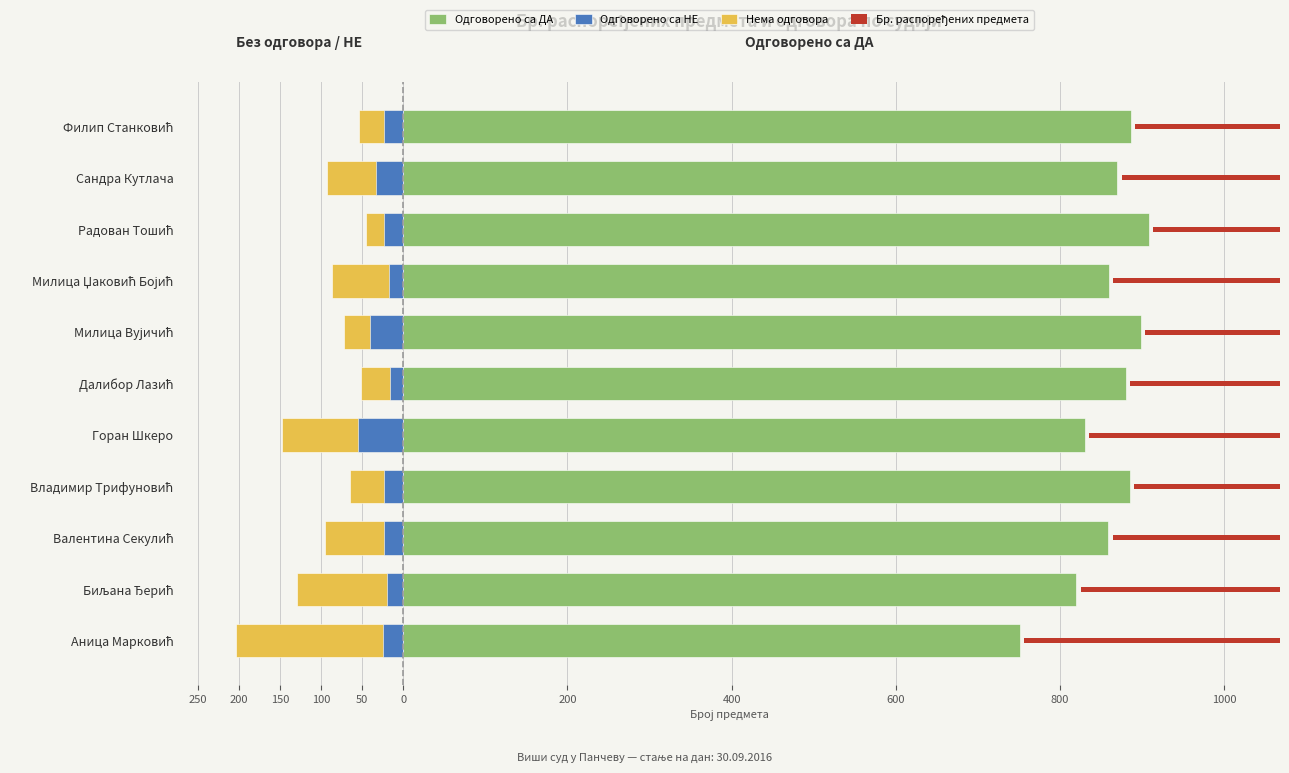

Reading left to right, extract all data points from this chart.

Одговорено са ДА: 751	820	859	885	830	880	899	860	908	870	886
Одговорено са НЕ: -25	-20	-24	-24	-55	-16	-41	-17	-24	-33	-24
Нема одговора: -204	-130	-95	-65	-148	-51	-72	-87	-46	-93	-54
Бр. распоређених предмета: 955	950	954	950	978	931	971	947	954	963	940